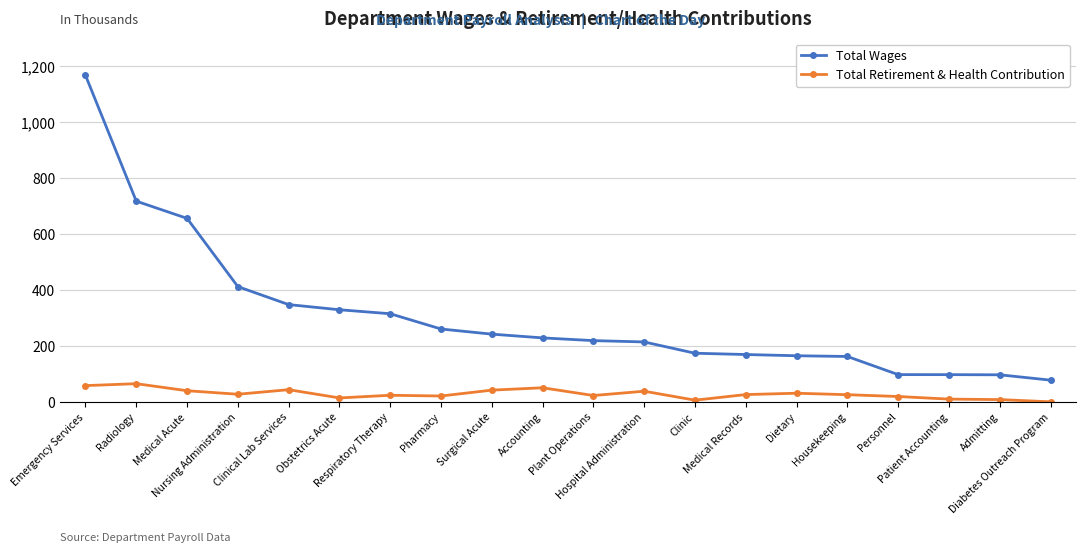

True or false: Total Retirement & Health Contribution and Total Wages cross at least once.

False